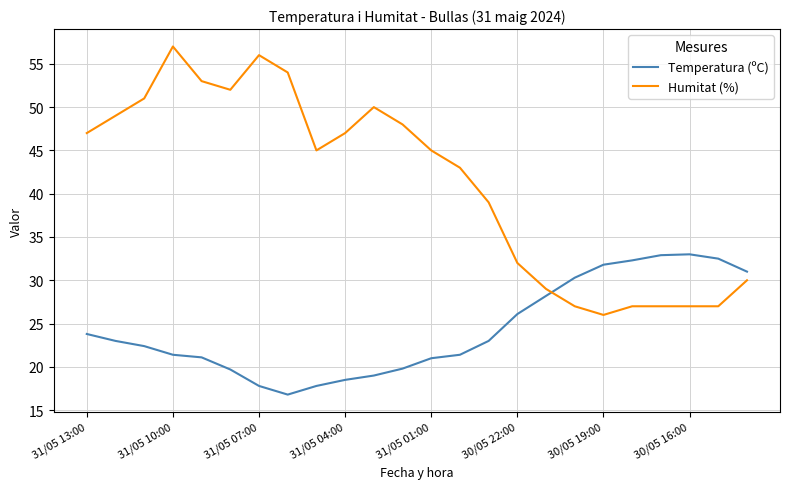

List the series in order of their overall mean, highest first.

Humitat (%), Temperatura (ºC)